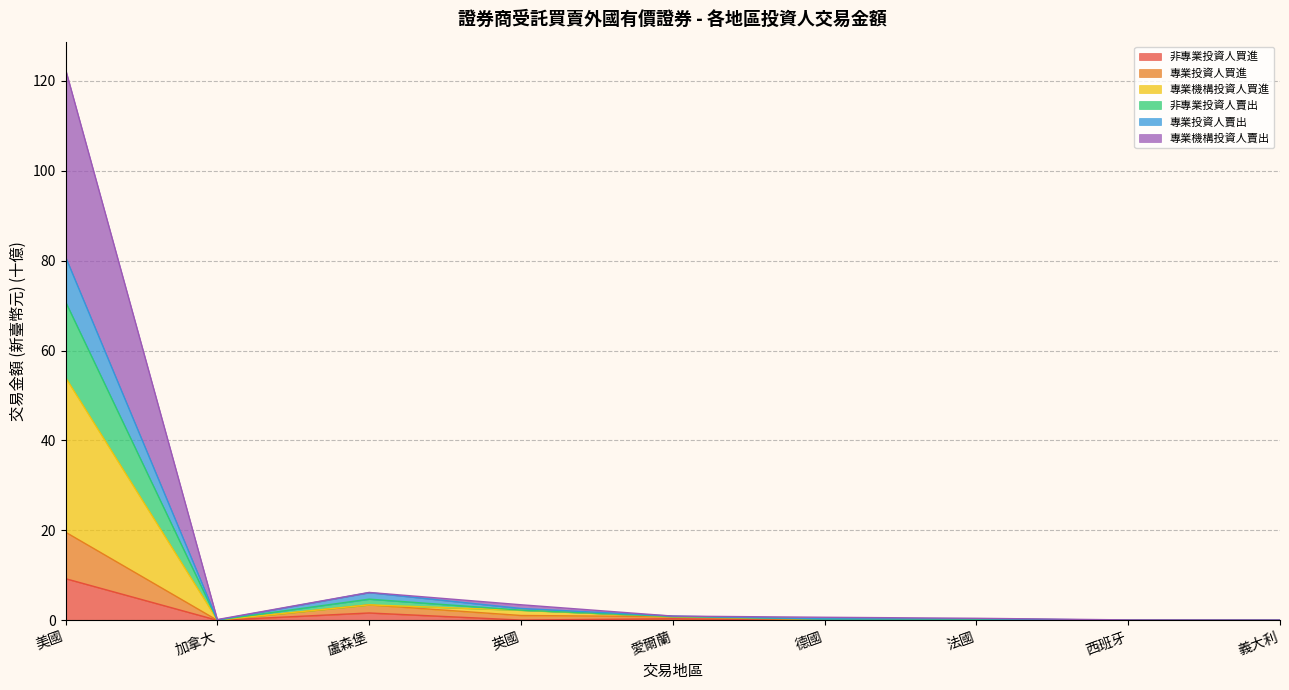

What is the total value across all series at 加拿大?

0.2